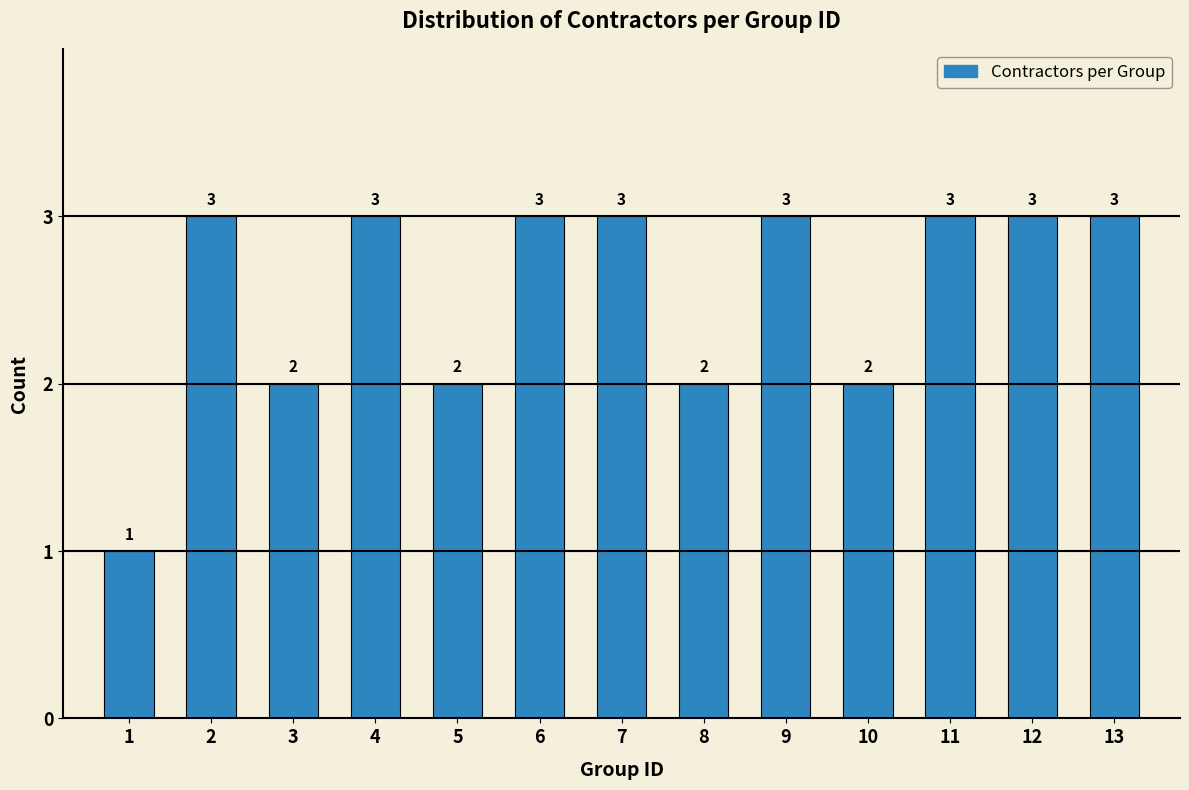

Reading left to right, list all the values displayed in this chart.

1	3	2	3	2	3	3	2	3	2	3	3	3